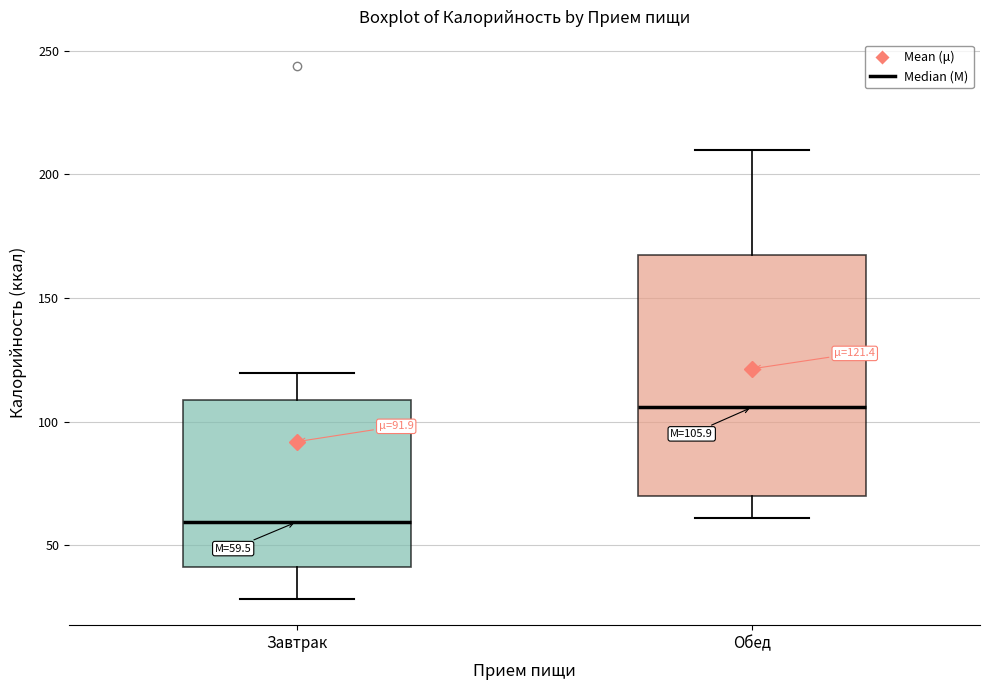

Which box is the tallest, from its lower edge to its upper edge?

Обед